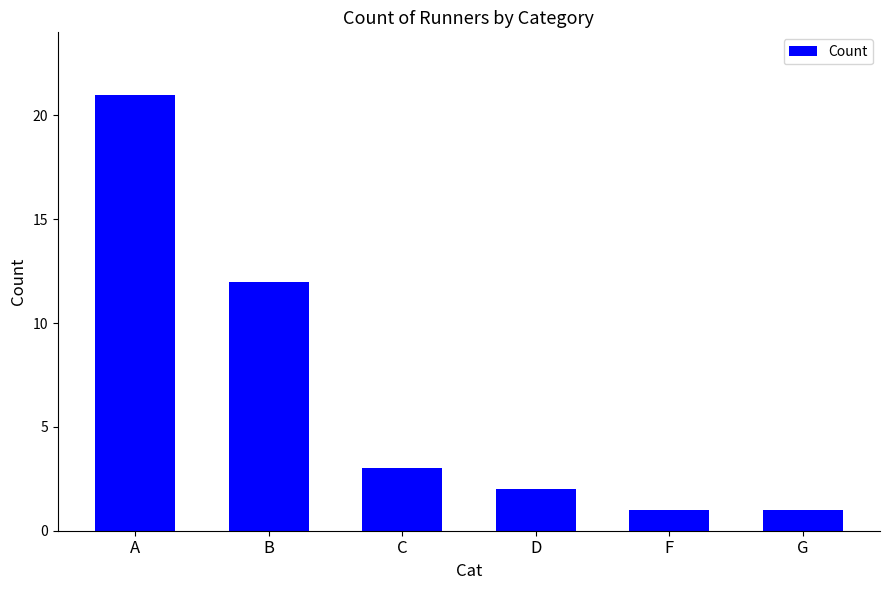

Reading right to left, extract all data points from this chart.

1	1	2	3	12	21